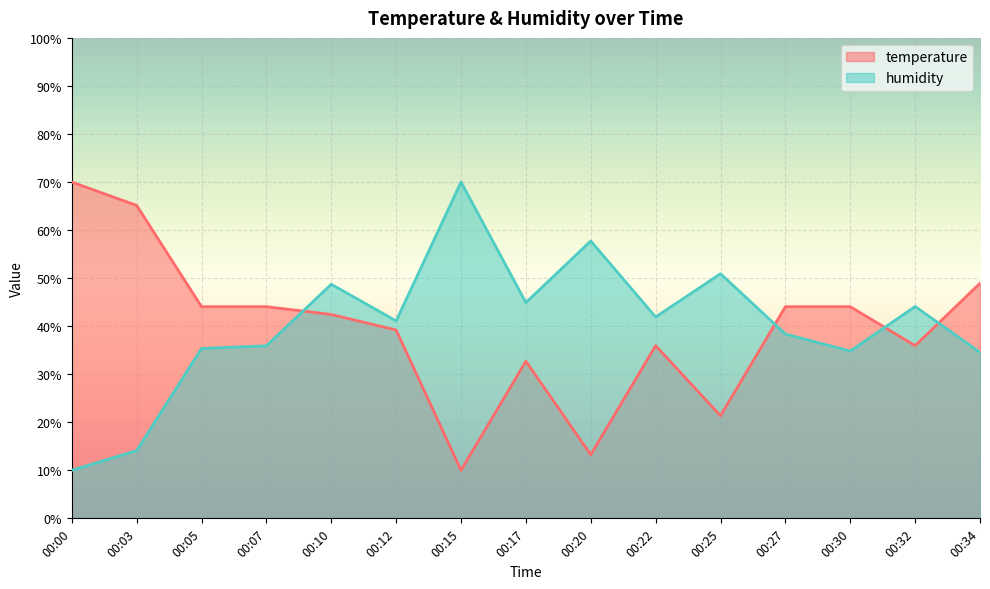

Rank the categories by temperature value from highest to lowest.

00:00, 00:03, 00:34, 00:05, 00:07, 00:27, 00:30, 00:10, 00:12, 00:22, 00:32, 00:17, 00:25, 00:20, 00:15